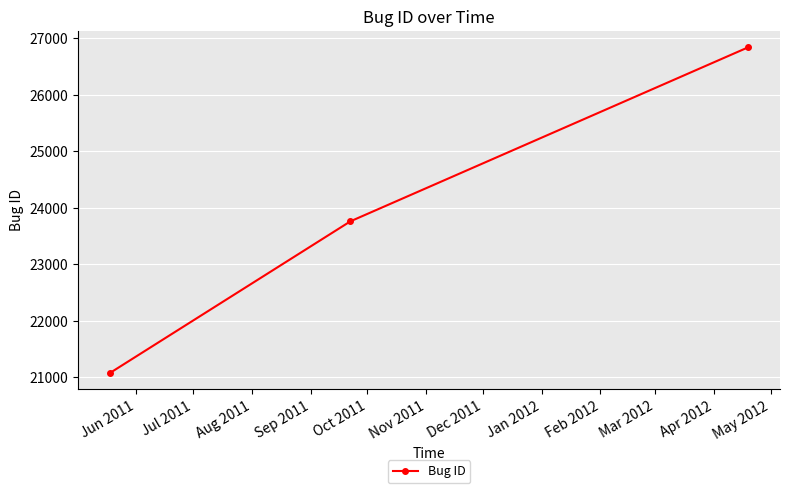

What is the smallest value displayed?

21075